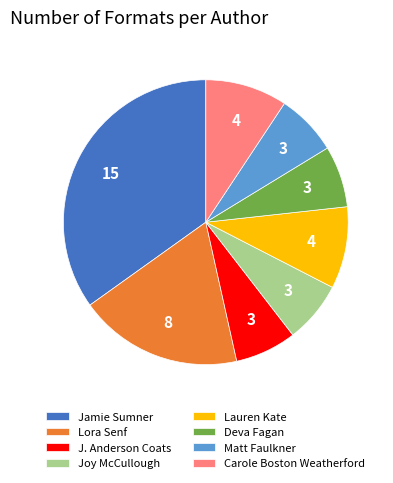

The Joy McCullough slice represents 14% of the pie. True or false?

False